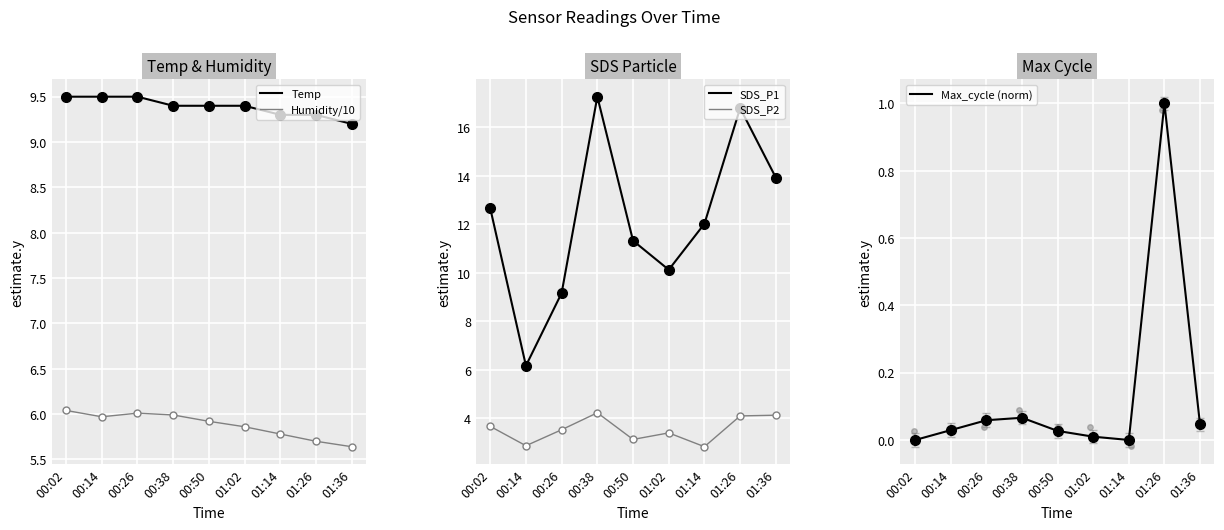

Reading left to right, extract all data points from this chart.

Temp: 9.5	9.5	9.5	9.4	9.4	9.4	9.3	9.3	9.2
Humidity/10: 6.0	6.0	6.0	6.0	5.9	5.9	5.8	5.7	5.6
SDS_P1: 12.7	6.2	9.2	17.3	11.3	10.1	12.0	16.8	13.9
SDS_P2: 3.7	2.9	3.5	4.2	3.1	3.4	2.8	4.1	4.1
Max_cycle (norm): 0.0	0.0	0.1	0.1	0.0	0.0	0.0	1.0	0.0